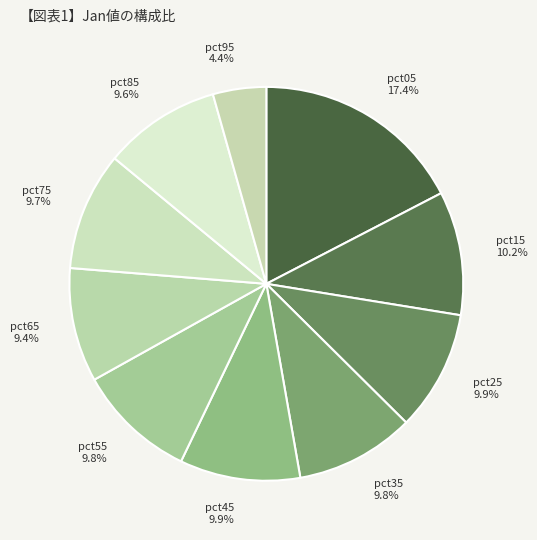

Does pct35 represent more than half of the total?

No